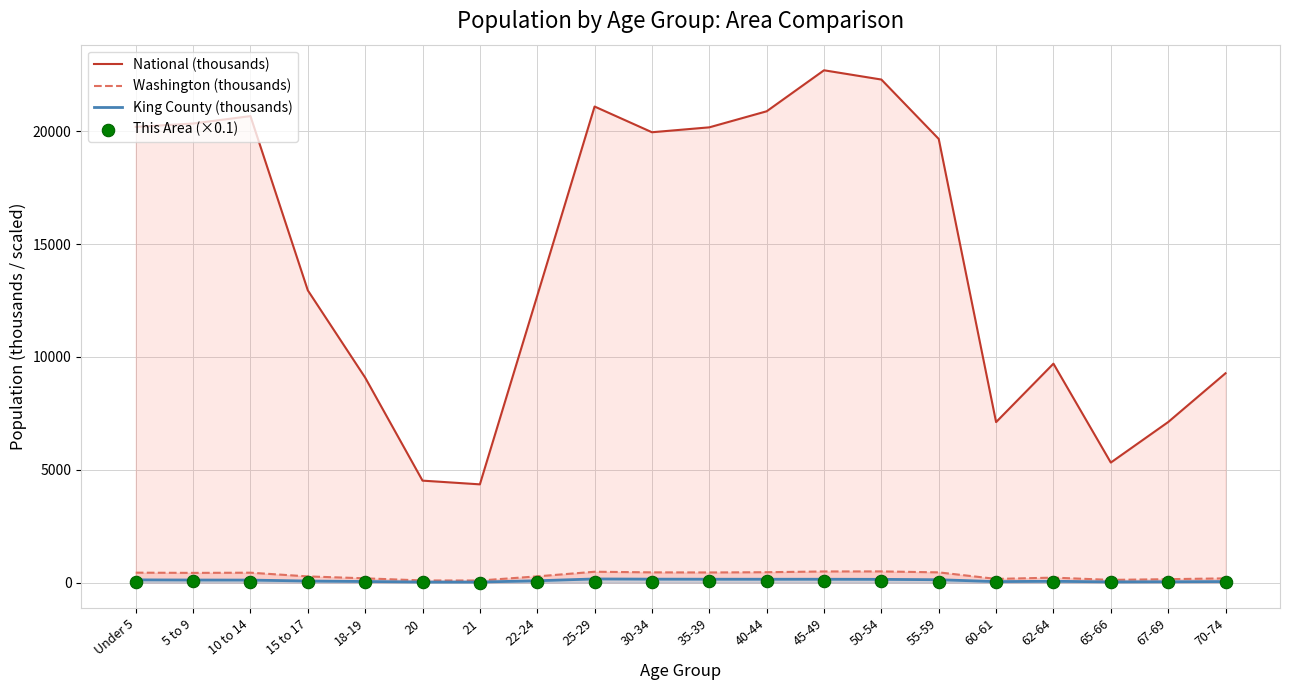

Which series reaches the minimum Y coordinate?

This Area (×0.1)